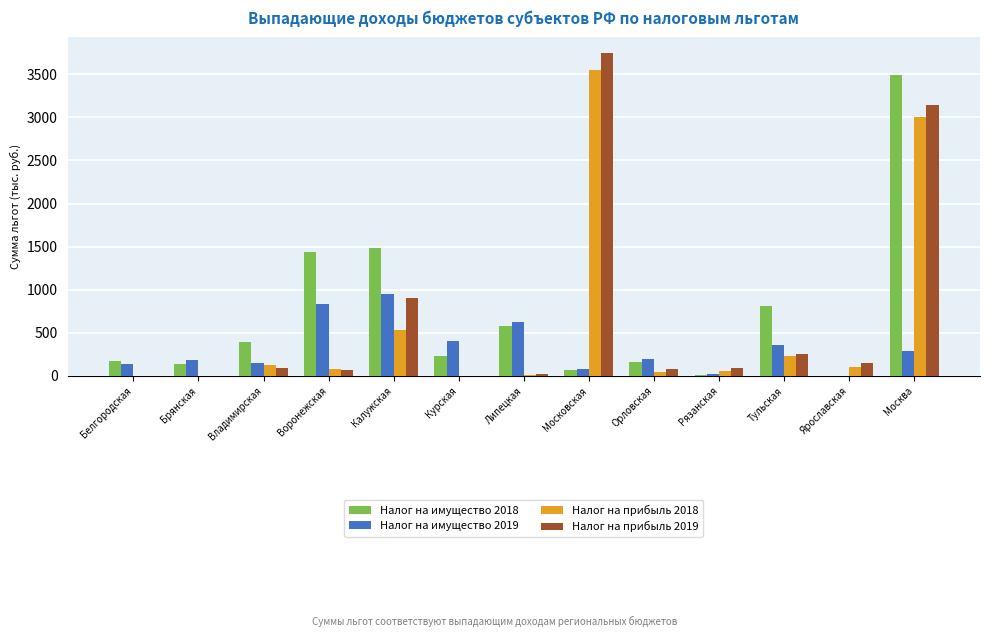

Read the Налог на прибыль 2018 value at Рязанская.

57.4